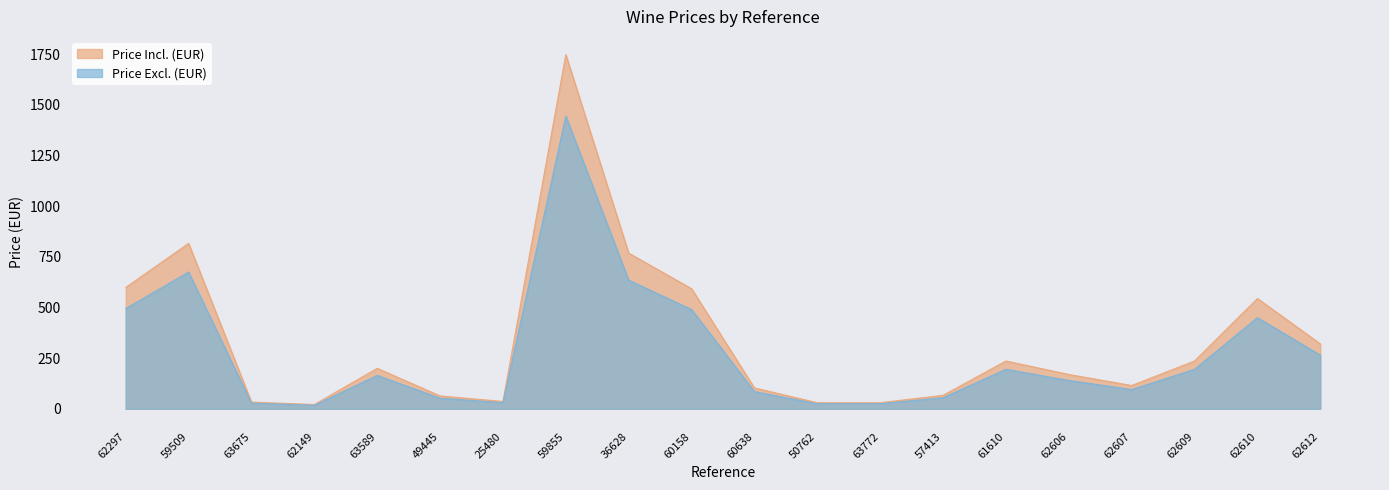

Reading left to right, extract all data points from this chart.

Price Excl. (EUR): 62297=495.0	59509=675.0	63675=27.5	62149=17.5	63589=165.0	49445=52.5	25480=30.0	59855=1445.0	36628=635.0	60158=490.0	60638=85.0	50762=25.0	63772=25.0	57413=55.0	61610=195.0	62606=140.0	62607=95.0	62609=195.0	62610=450.0	62612=265.0
Price Incl. (EUR): 62297=599.0	59509=816.8	63675=33.3	62149=21.2	63589=199.7	49445=63.5	25480=36.3	59855=1748.5	36628=768.4	60158=592.9	60638=102.8	50762=30.2	63772=30.2	57413=66.5	61610=235.9	62606=169.4	62607=115.0	62609=235.9	62610=544.5	62612=320.6